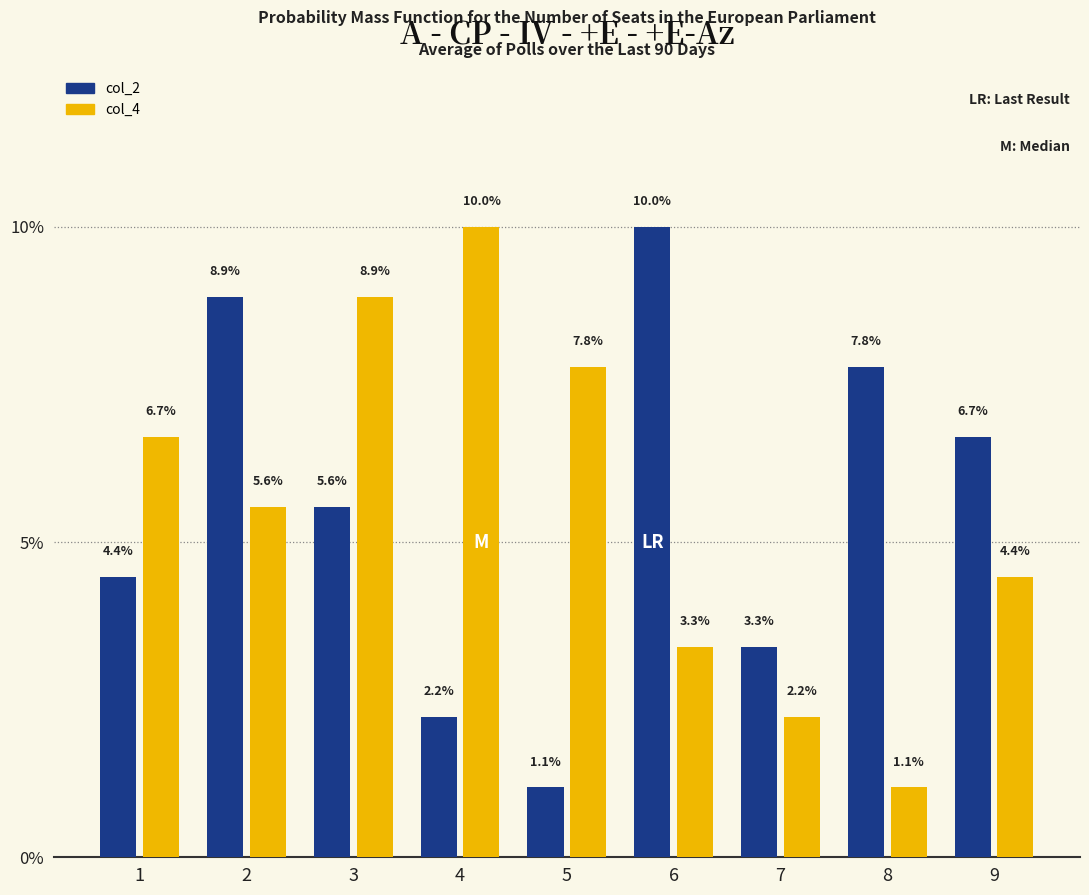

Is it true that col_2 equals 1.3 at 7?

False